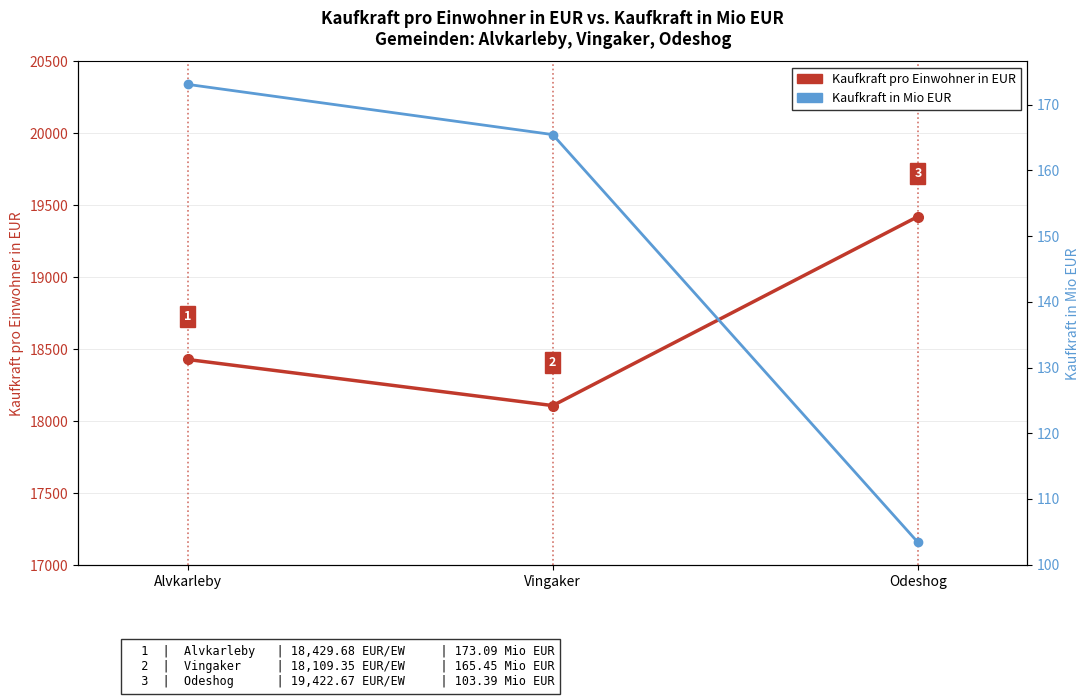

Which category has the lowest value in the Kaufkraft in Mio EUR series?

Odeshog